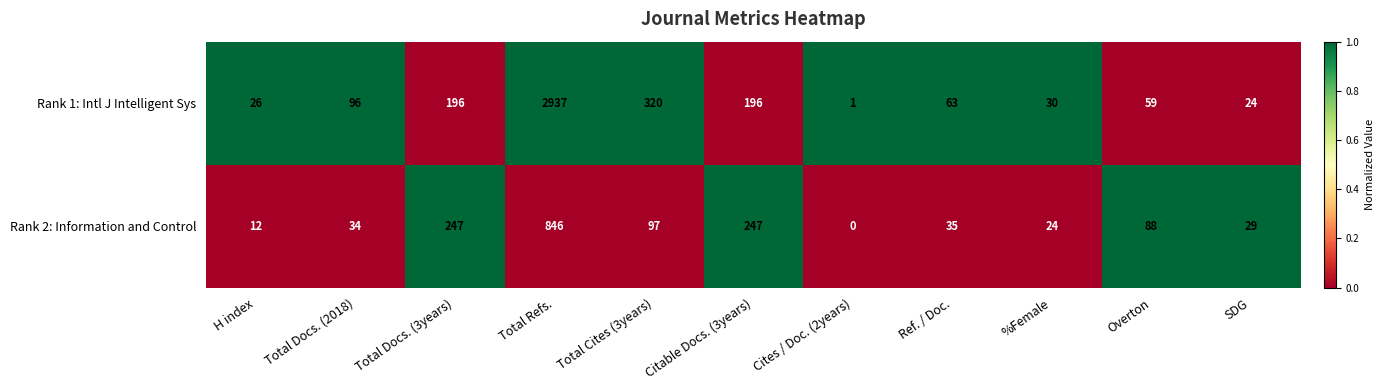

Is it true that Rank 2: Information and Control equals 247 at Citable Docs. (3years)?

True